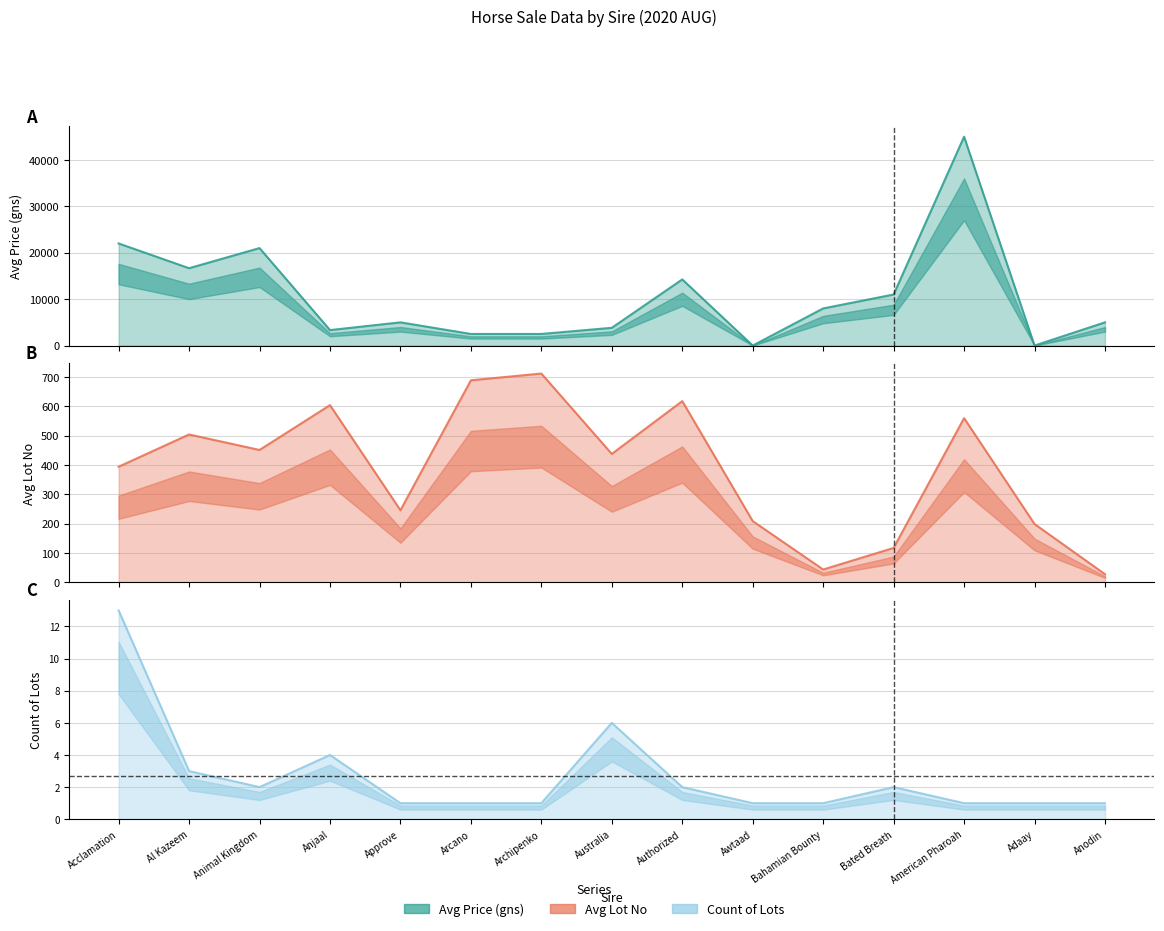

Where is the first local minimum for Avg Lot No?

Animal Kingdom